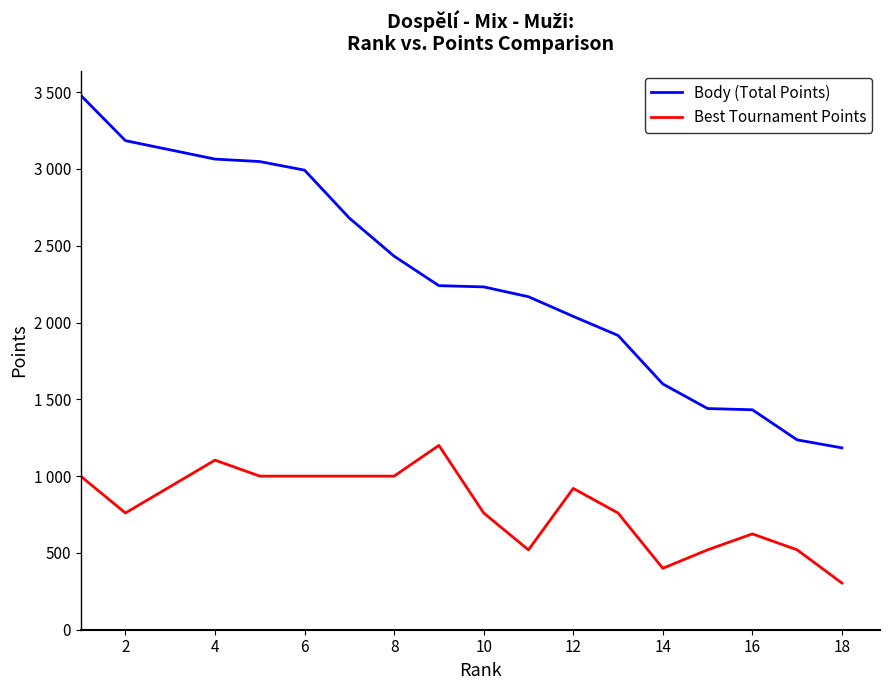

List the series in order of their overall mean, highest first.

Body (Total Points), Best Tournament Points